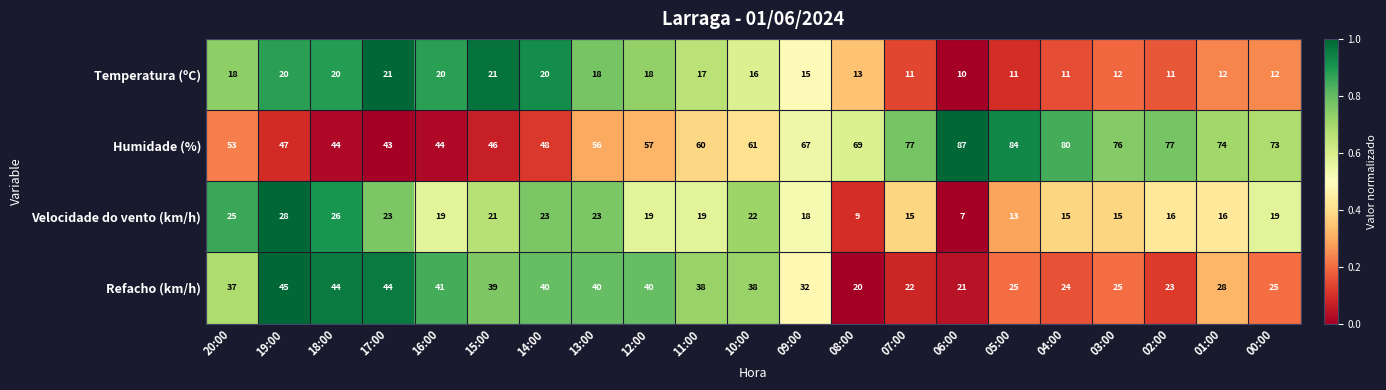

Which series changed the most between 19:00 and 11:00?

Humidade (%)